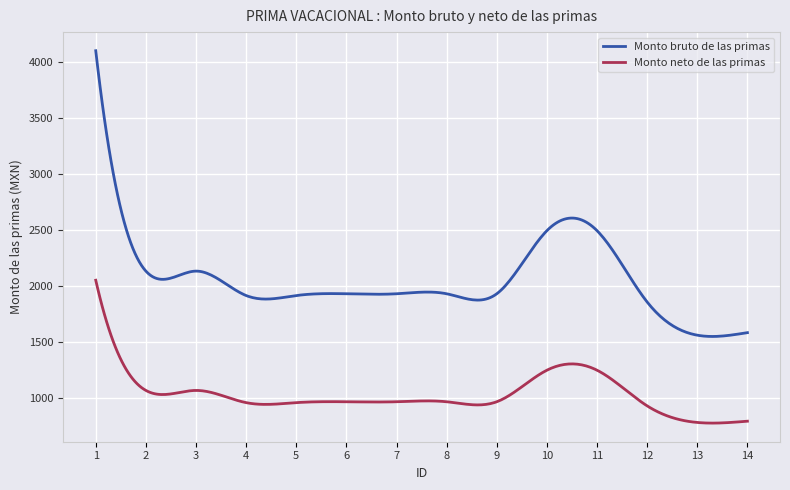

How many distinct data groups are displayed?

2